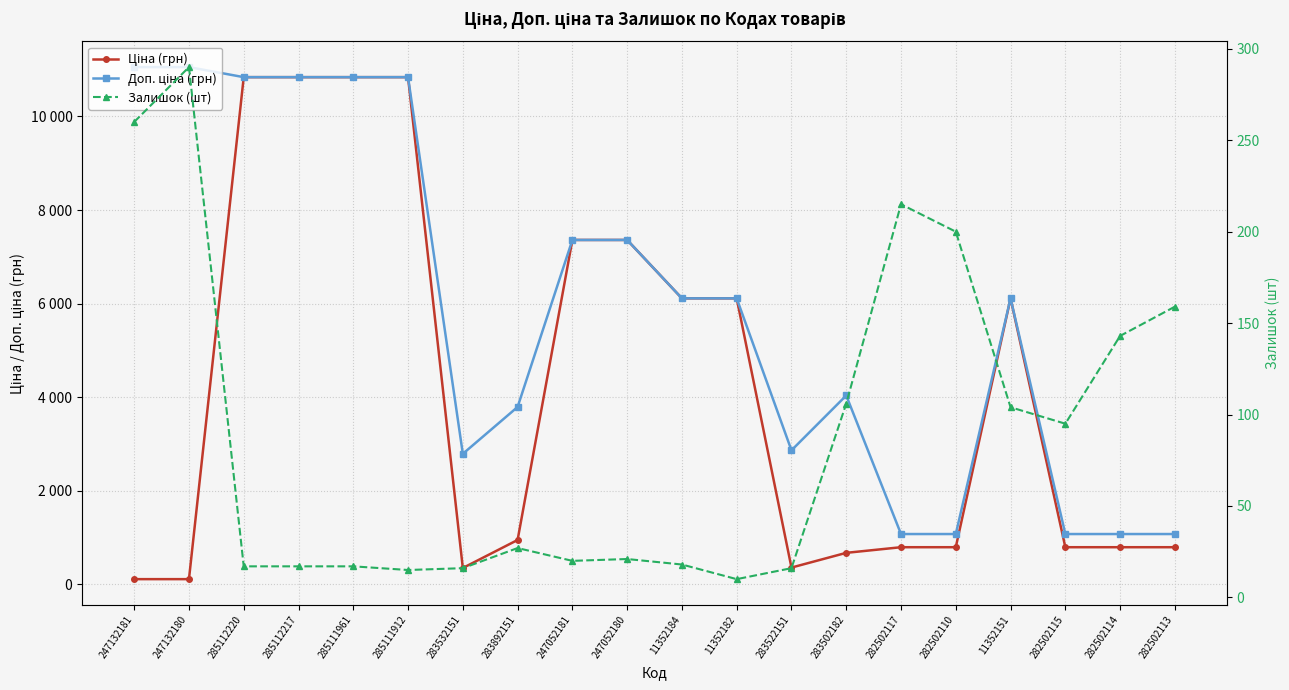

True or false: Доп. ціна (грн) and Ціна (грн) intersect in this chart.

False